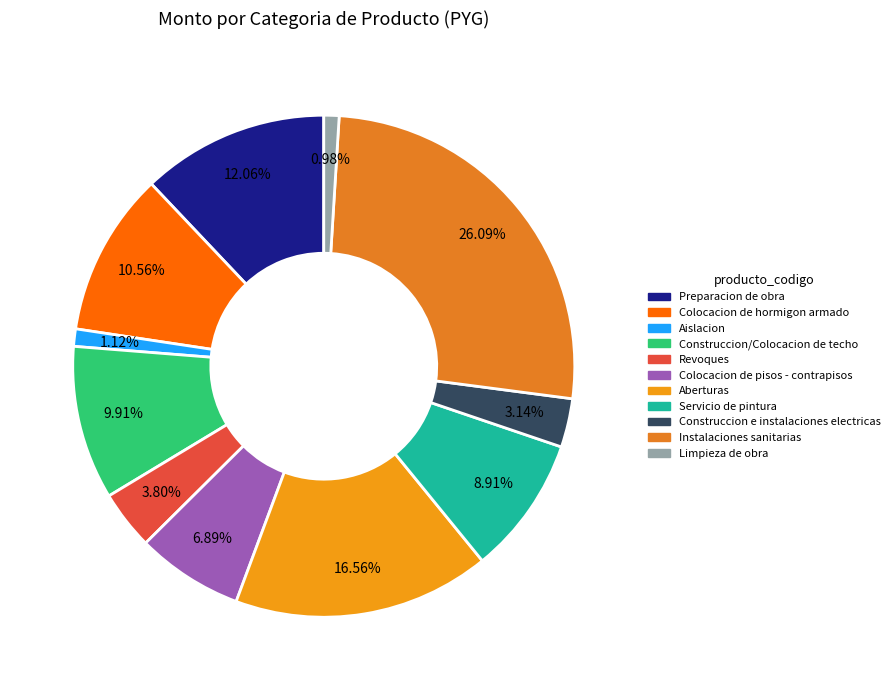

Does any single category account for the majority?

No